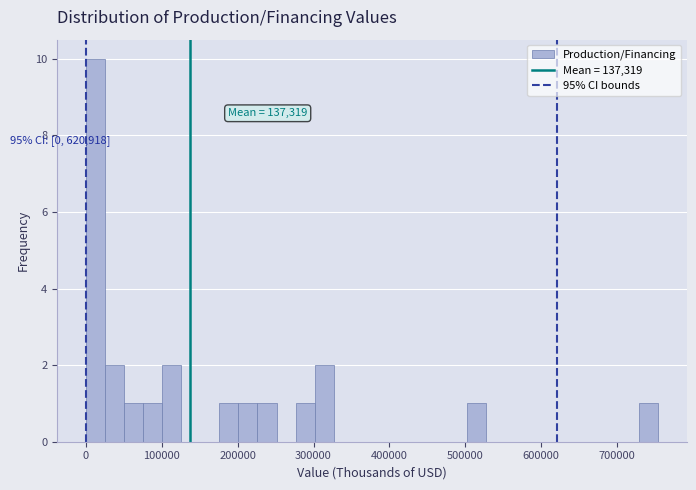

Around what value on the x-axis is the tallest bar? Give the approximate position of its centre, as read against the axis.

10000